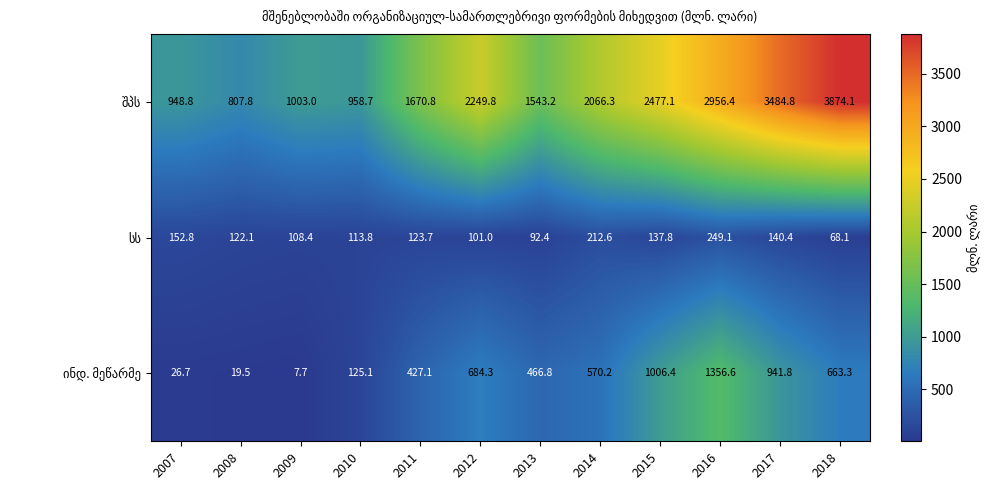

How many data points does each series have?

12